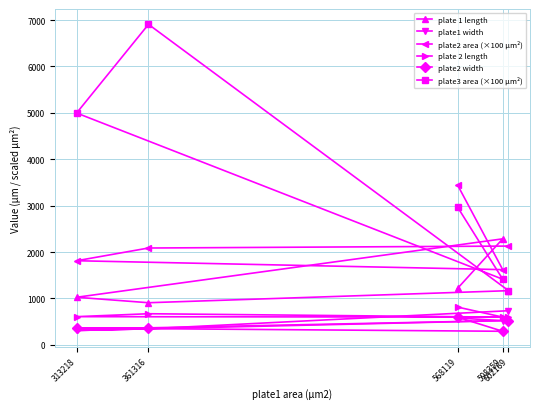

At how many categories does at least one series exceed 4147?

2